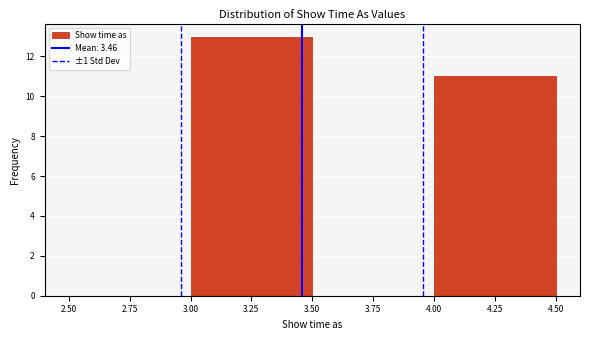

Over which range of the x-axis is the bar tallest?

3.00 to 3.50